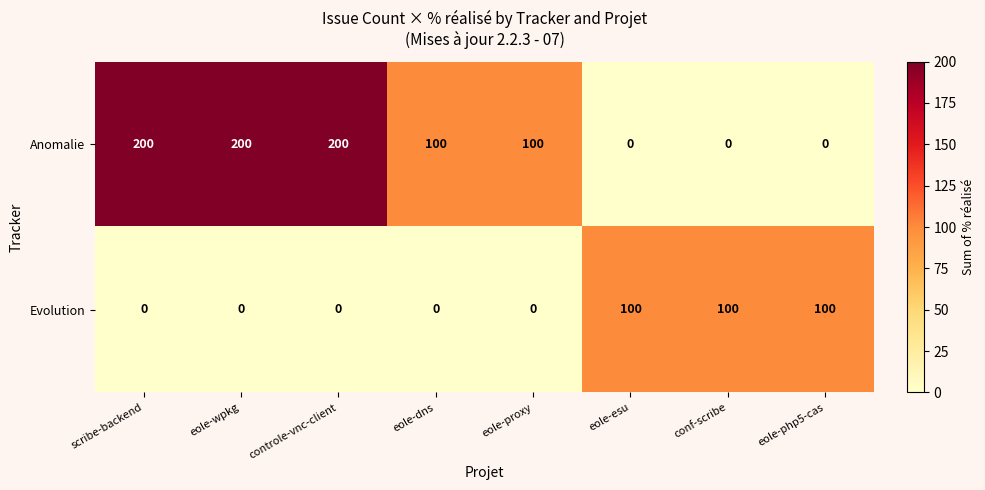

What is the total value across all series at eole-dns?

100